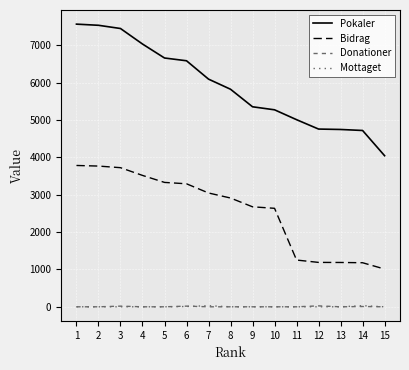

At which category is the sum across all series the highest?

1